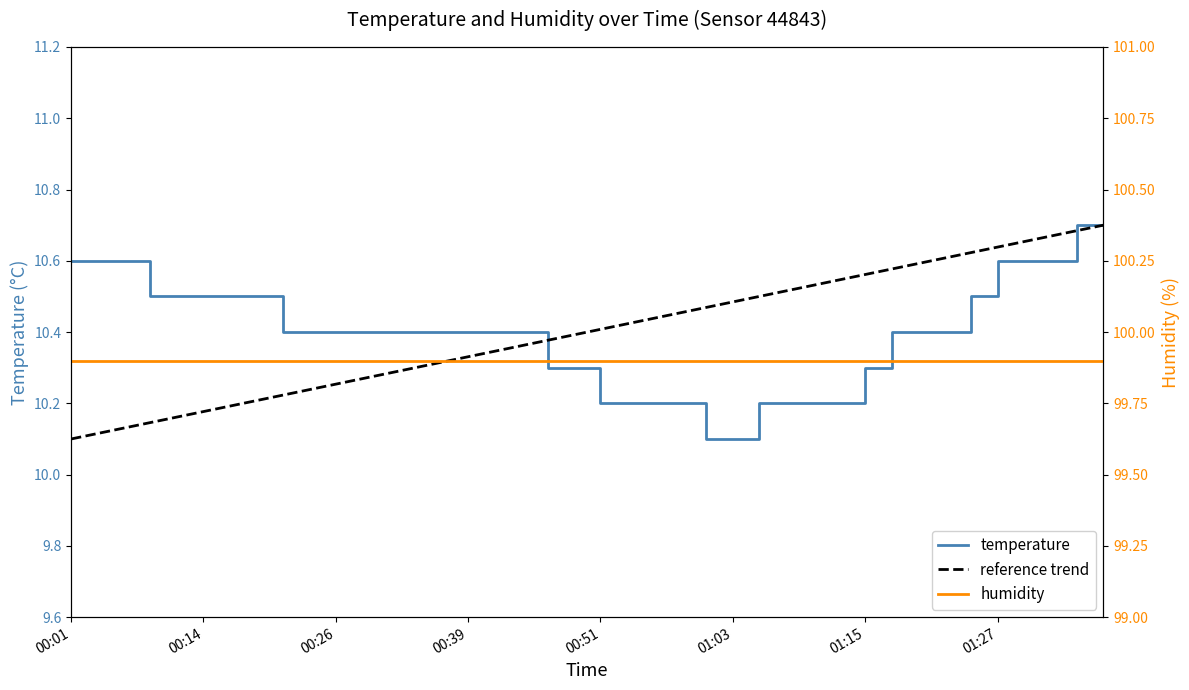

Which category has the lowest value across all series?

01:01